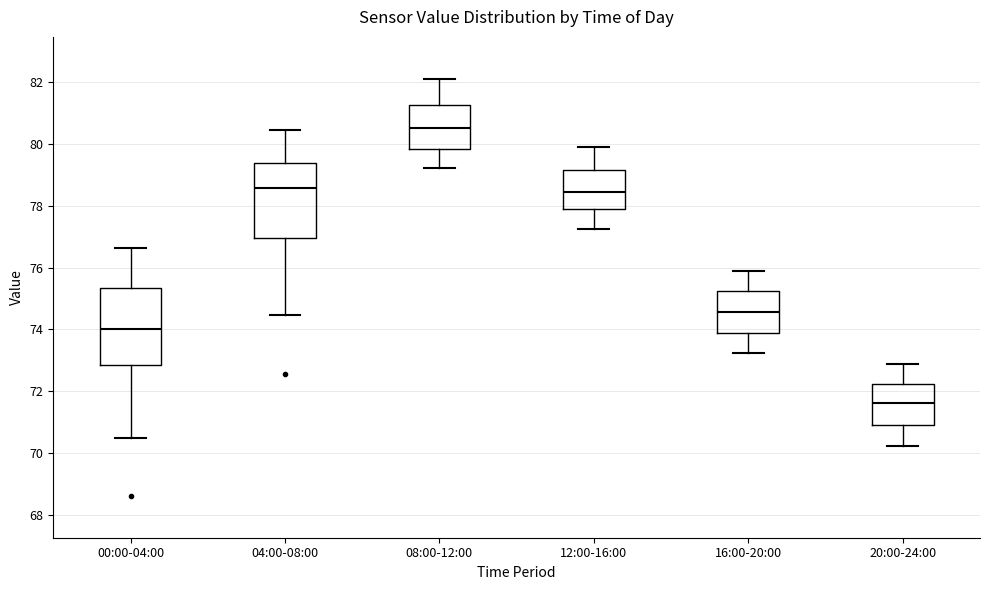

Reading left to right, read every box against the y-axis: the position of its median line, the range the box covers, and the ends of its whiskers. The values are not printed on the chart, so give them approximately, as read against the axis.

00:00-04:00: median 74.0, box 72.8 to 75.4, whiskers 70.4 to 76.6
04:00-08:00: median 78.6, box 77.0 to 79.4, whiskers 74.4 to 80.4
08:00-12:00: median 80.6, box 79.8 to 81.2, whiskers 79.2 to 82.2
12:00-16:00: median 78.4, box 77.8 to 79.2, whiskers 77.2 to 79.8
16:00-20:00: median 74.6, box 73.8 to 75.2, whiskers 73.2 to 75.8
20:00-24:00: median 71.6, box 70.8 to 72.2, whiskers 70.2 to 72.8